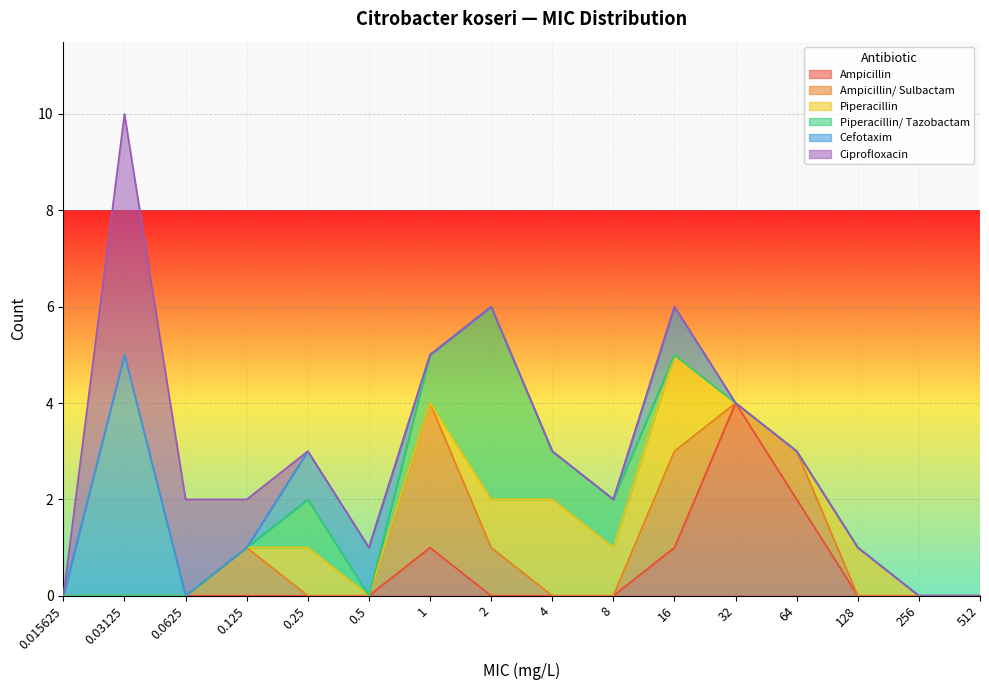

At which category is the sum across all series the highest?

0.03125